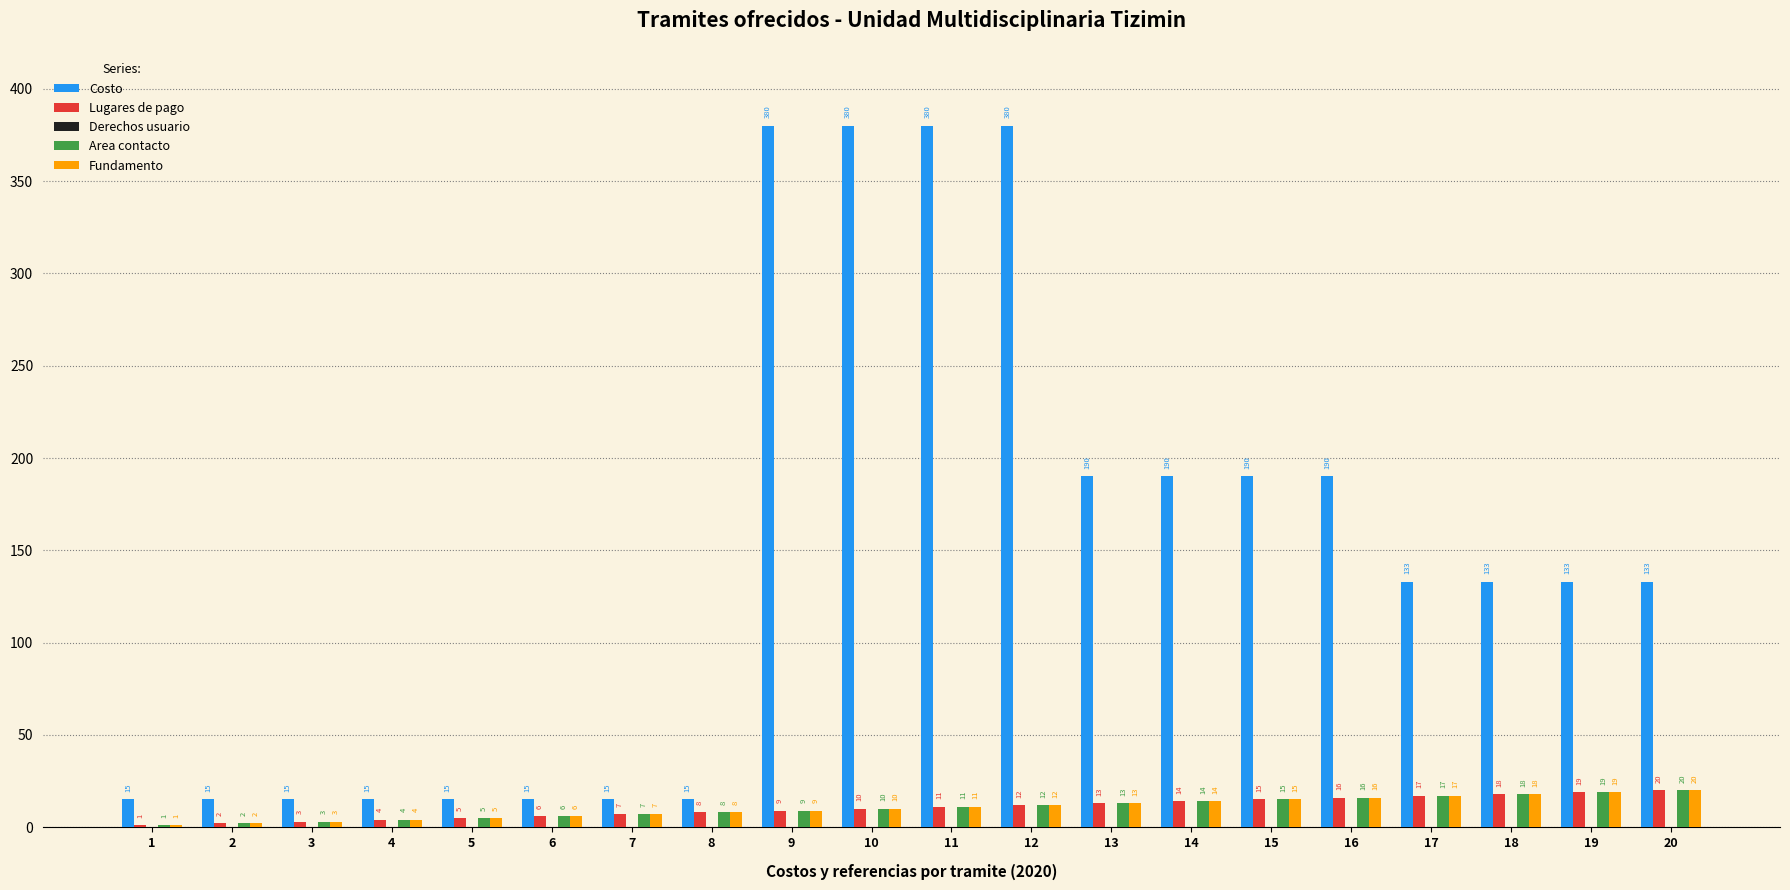

At which label is Lugares de pago closest to 10?

10